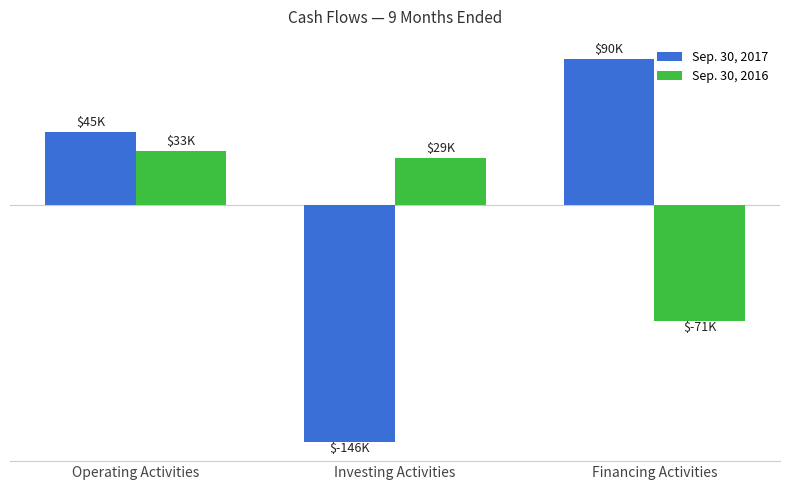

What are all the series names shown in the legend?

Sep. 30, 2017, Sep. 30, 2016